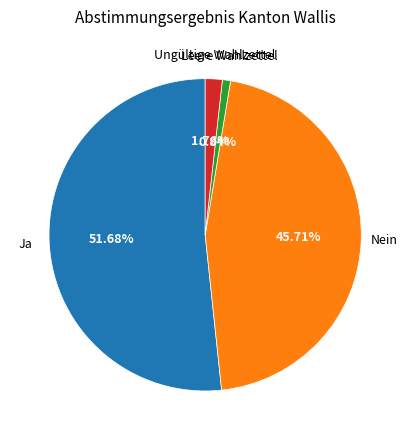

True or false: Leere Wahlzettel accounts for 1% of the total.

True